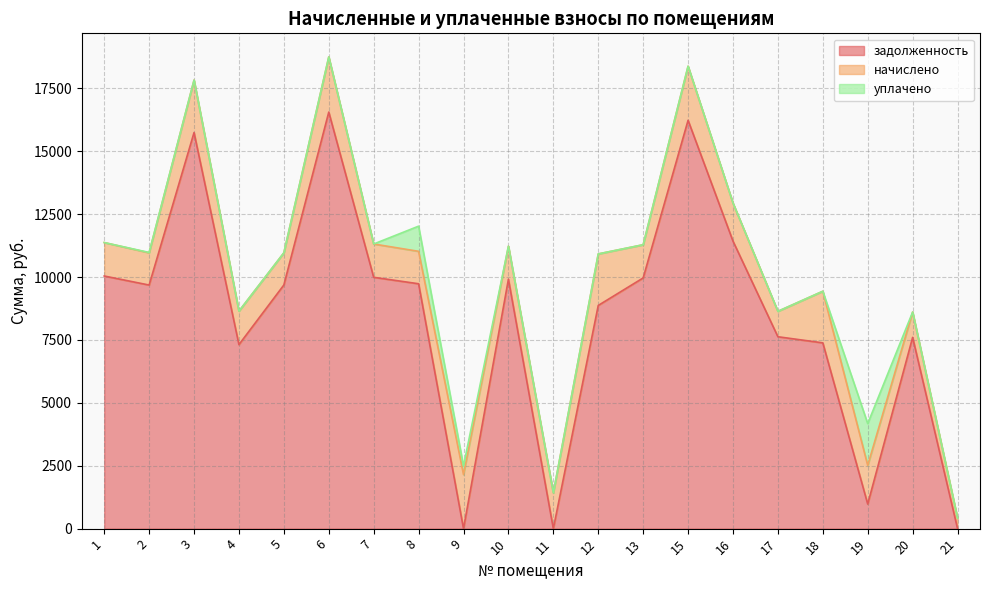

What are all the series names shown in the legend?

задолженность, начислено, уплачено